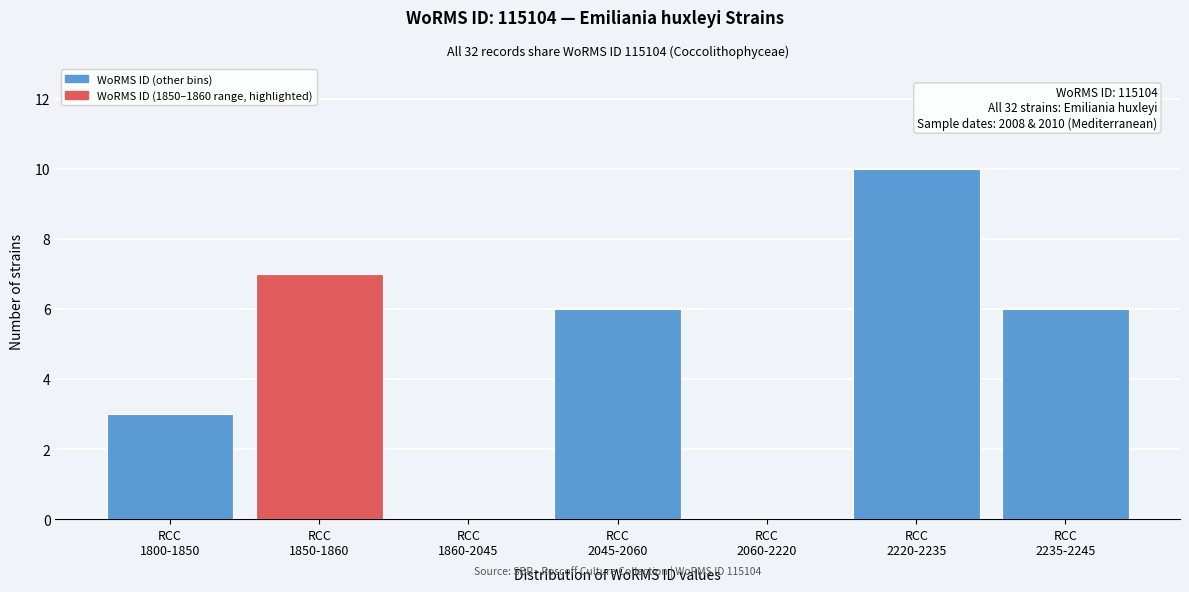

What is the sum of all values?

32